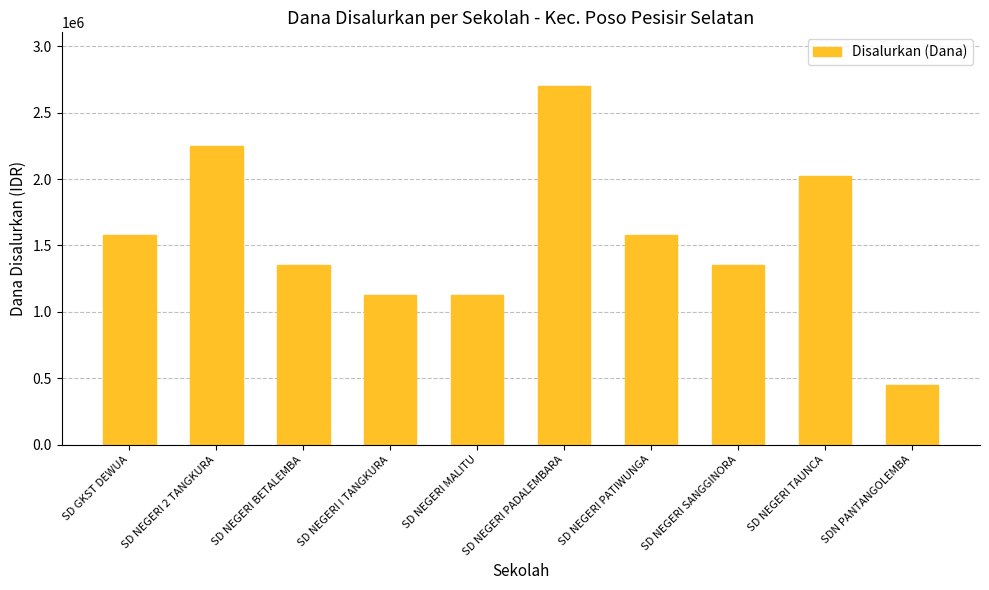

Count the values in the range 1125000 to 2025000.

7